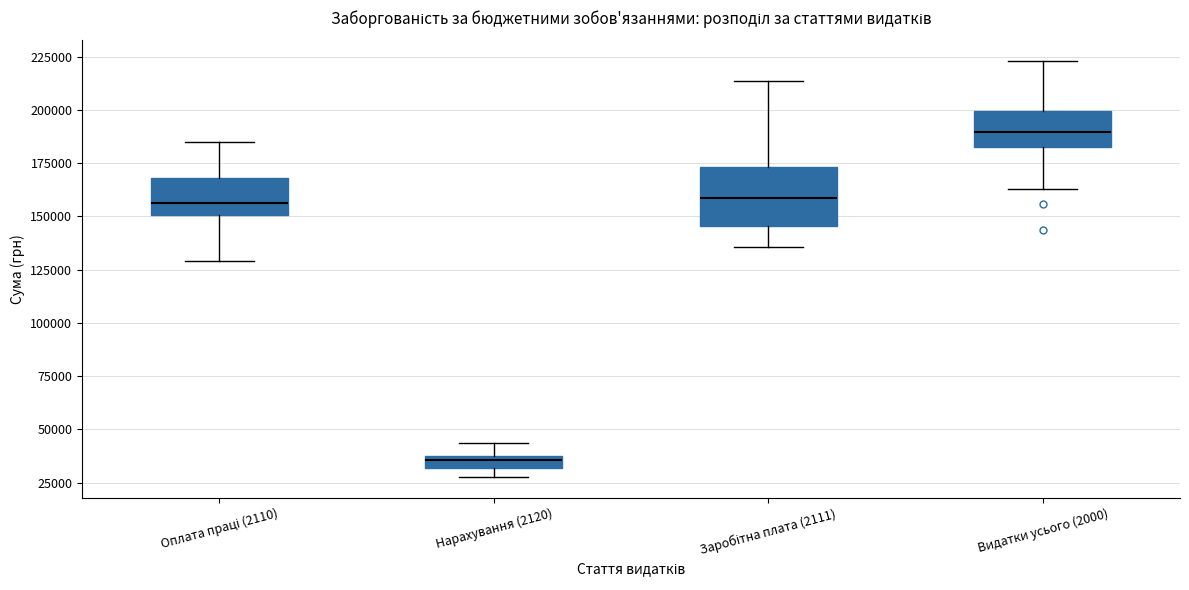

Comparing the boxes themselves (not the whiskers), which one is the tallest?

Заробітна плата (2111)